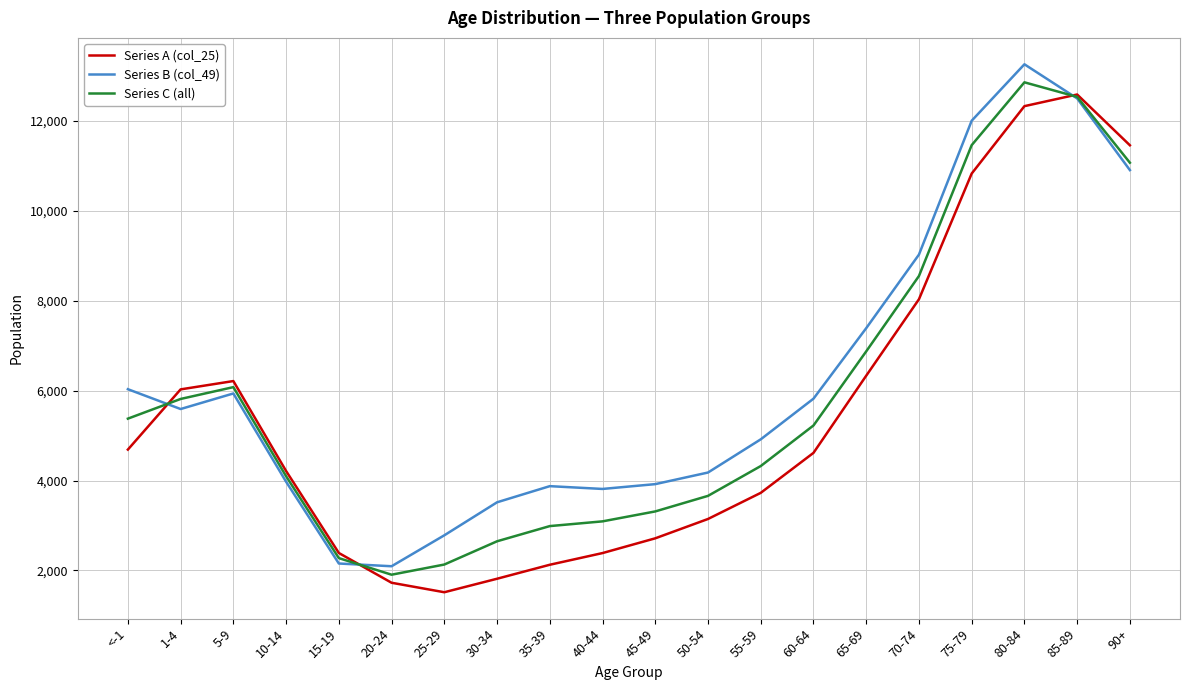

What position from the right is 5-9?

18